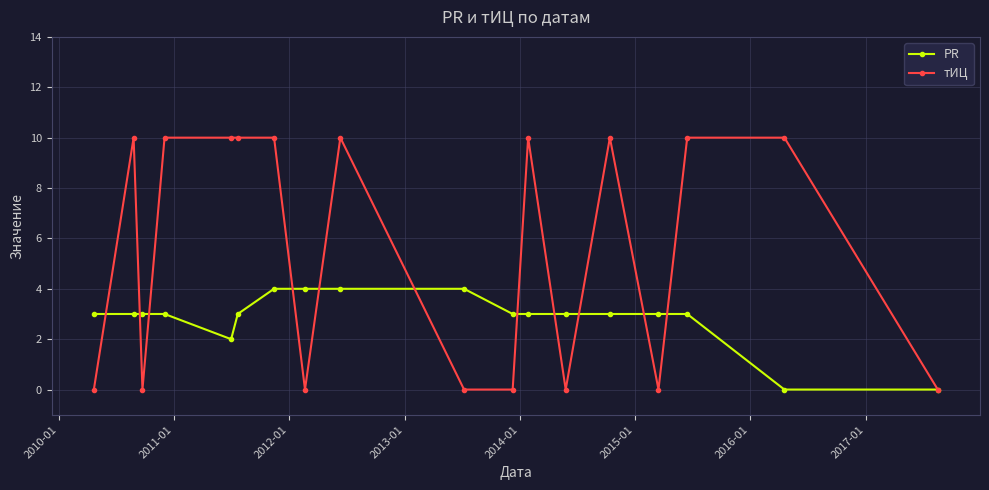

What is the value of the тИЦ point at the 16th from the left?

10